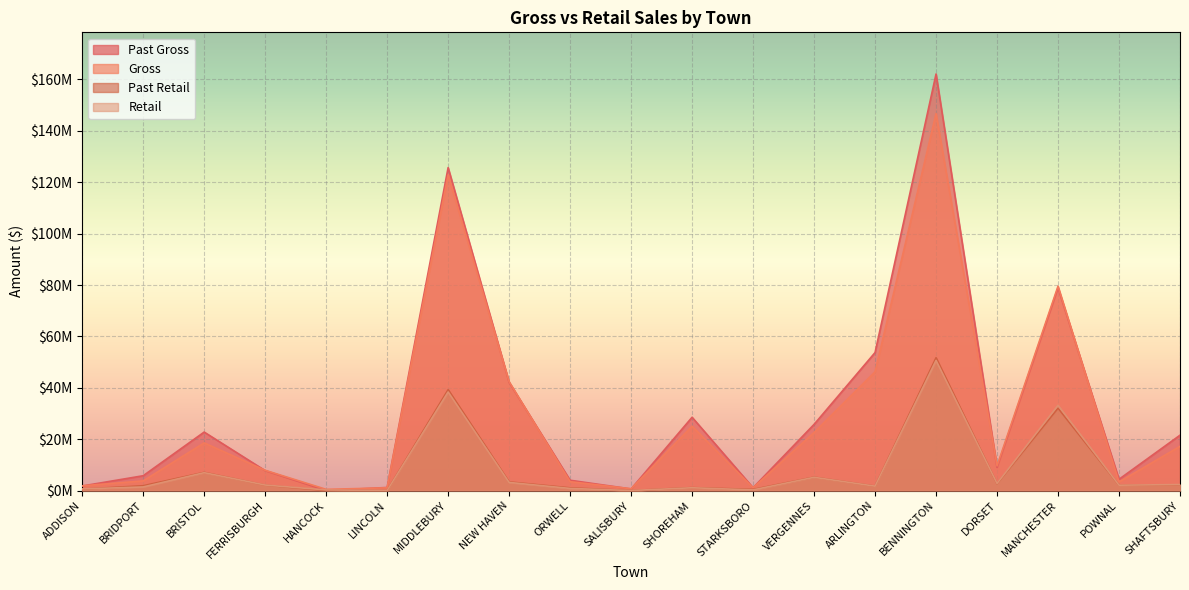

How many categories are shown in the chart?

19